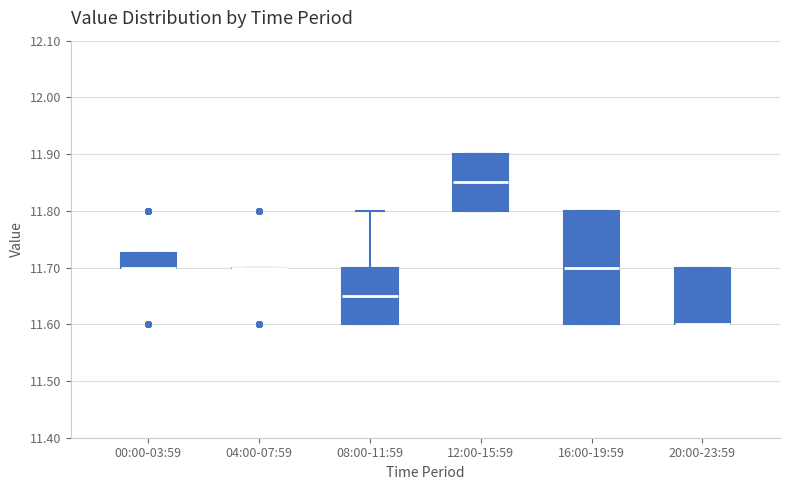

Reading left to right, transcribe this box plot: for each box, give where its median line is, the range the box spans, and where its two whiskers end, as read against the y-axis. The values are not printed on the chart, so give them approximately, as read against the axis.

00:00-03:59: median 11.70 (drawn on the box's lower edge), box 11.70 to 11.73, whiskers 11.70 to 11.73
04:00-07:59: box collapsed to a line at 11.70, whiskers 11.70 to 11.70
08:00-11:59: median 11.65, box 11.60 to 11.70, whiskers 11.60 to 11.80
12:00-15:59: median 11.85, box 11.80 to 11.90, whiskers 11.80 to 11.90
16:00-19:59: median 11.70, box 11.60 to 11.80, whiskers 11.60 to 11.80
20:00-23:59: median 11.60 (drawn on the box's lower edge), box 11.60 to 11.70, whiskers 11.60 to 11.70